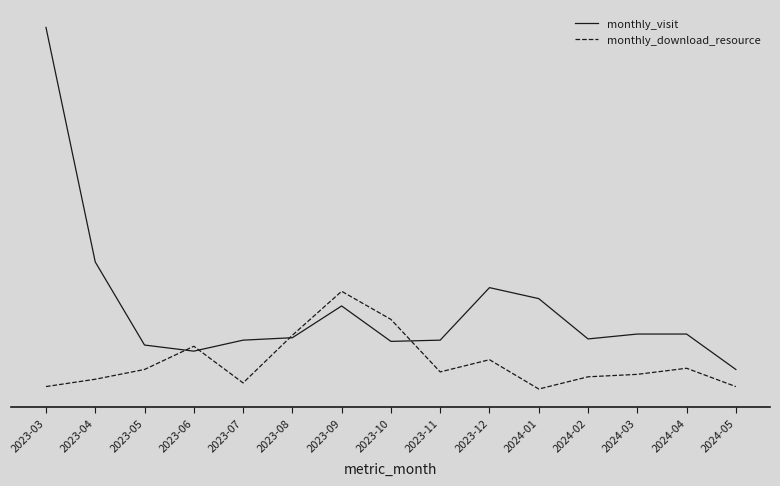

What are all the series names shown in the legend?

monthly_visit, monthly_download_resource